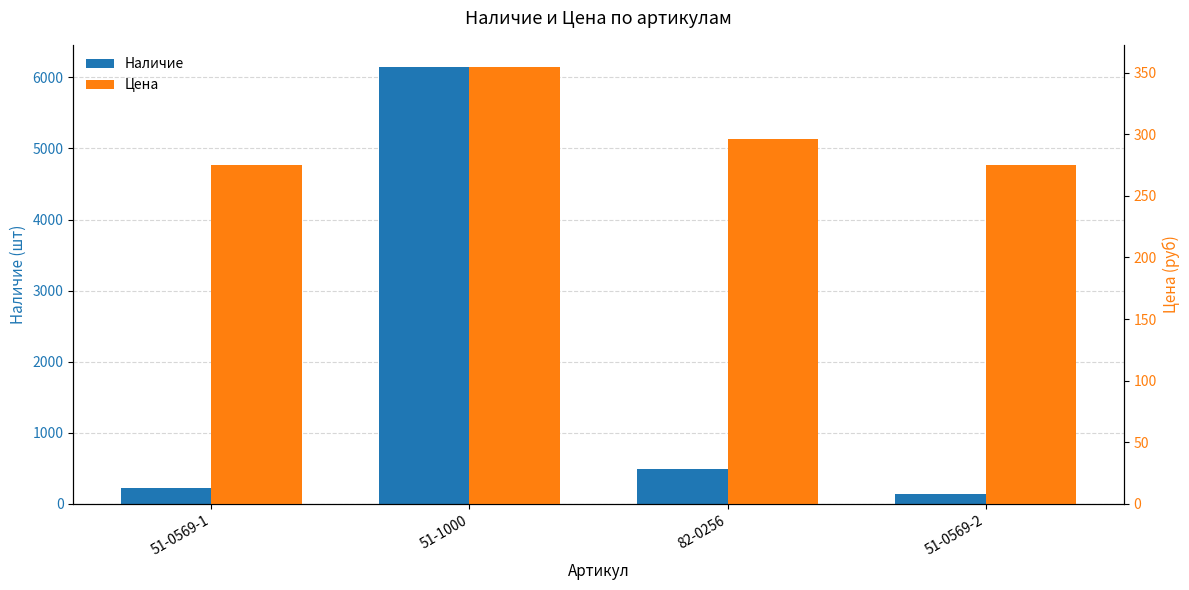

Between 51-0569-1 and 51-1000, which is larger?

51-1000